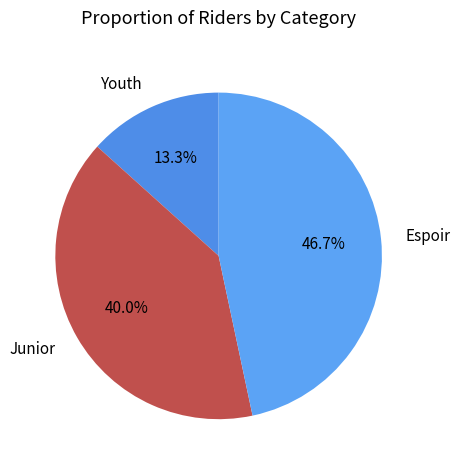

Which category has the biggest portion of the pie?

Espoir